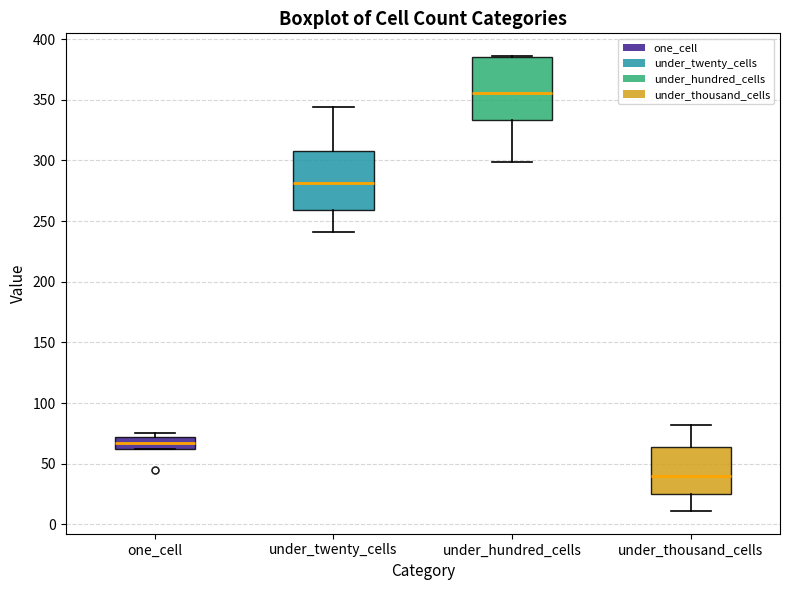

Reading left to right, read every box against the y-axis: the position of its median line, the range the box covers, and the ends of its whiskers. The values are not printed on the chart, so give them approximately, as read against the axis.

one_cell: median 65, box 60 to 70, whiskers 60 to 75
under_twenty_cells: median 280, box 260 to 310, whiskers 240 to 345
under_hundred_cells: median 355, box 335 to 385, whiskers 300 to 385
under_thousand_cells: median 40, box 25 to 65, whiskers 10 to 80